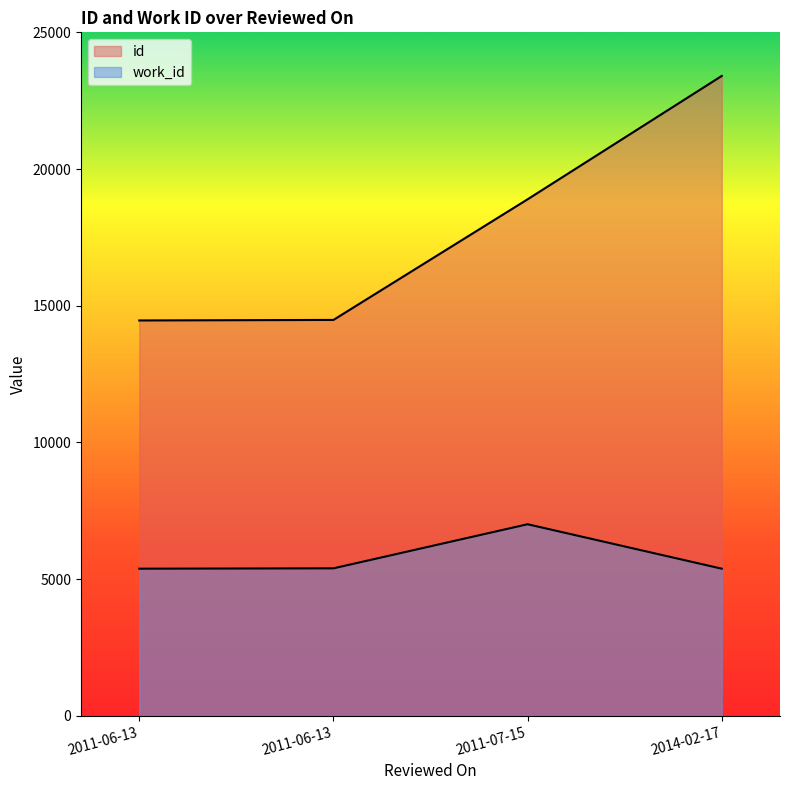

At how many categories does at least one series exceed 17624?

2